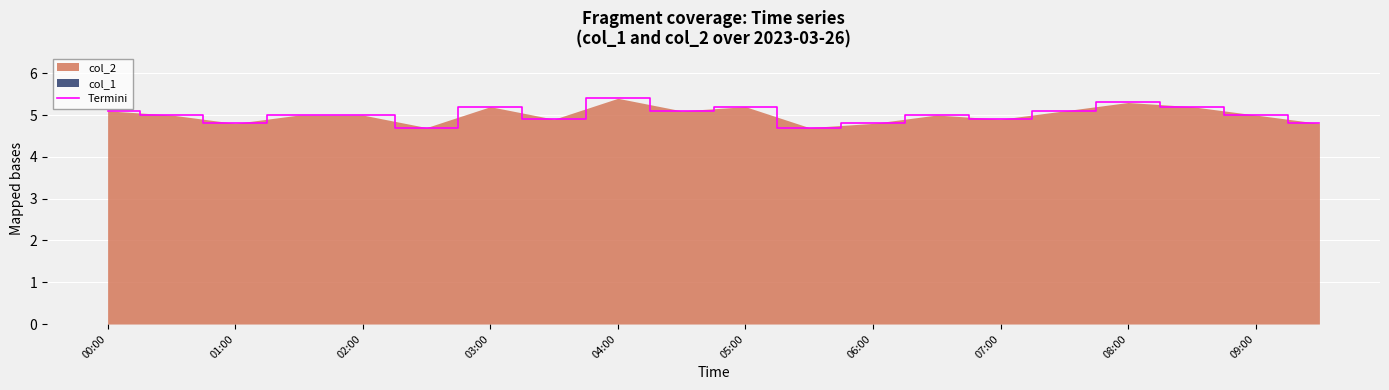

What is the value of the 10th point from the left?

5.1